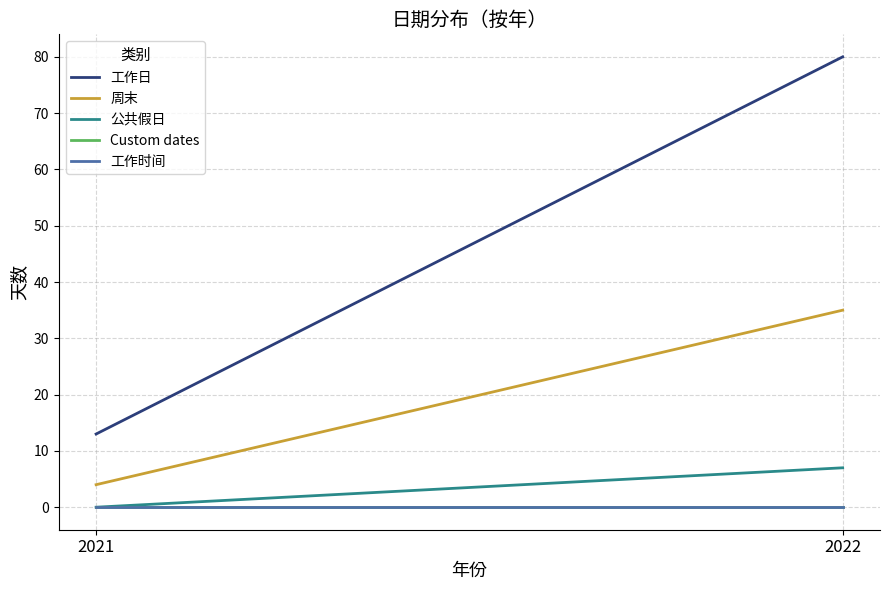

Rank the series at 2021 from highest to lowest value.

工作日, 周末, 公共假日, Custom dates, 工作时间